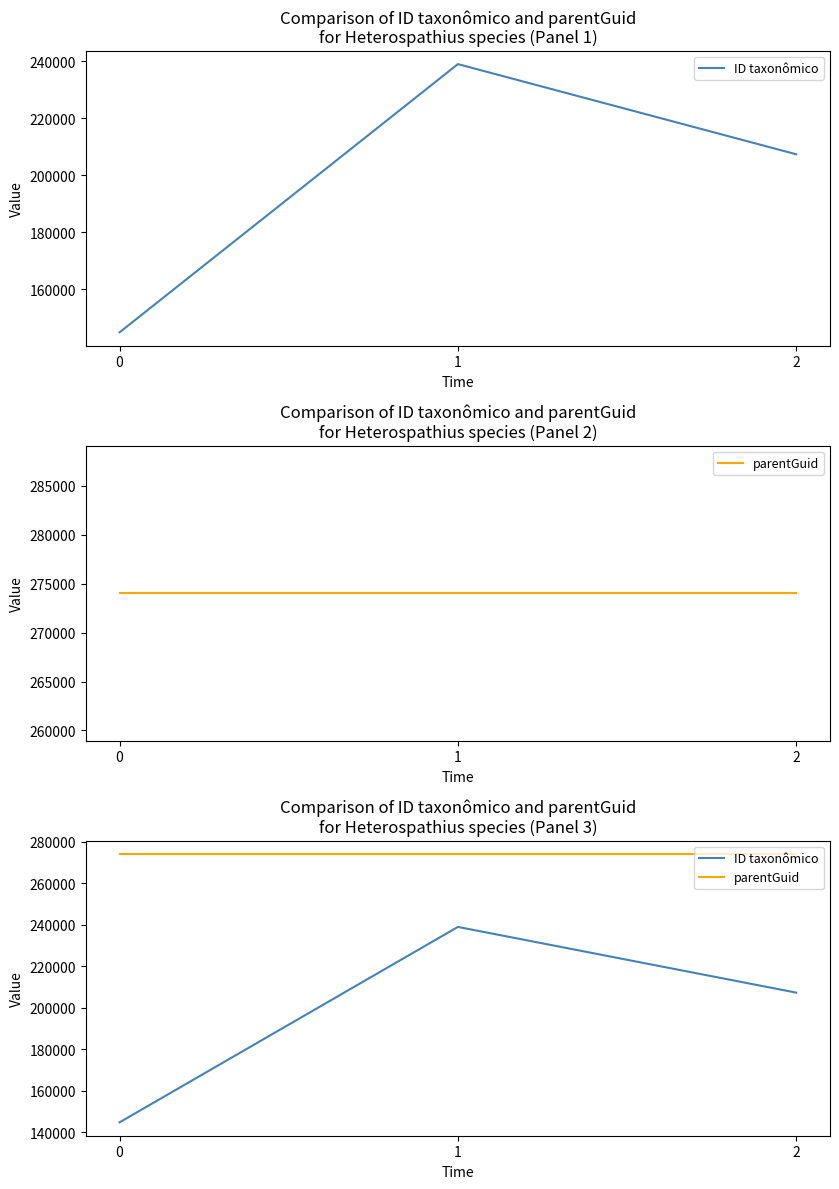

How many lines are shown in the chart?

2